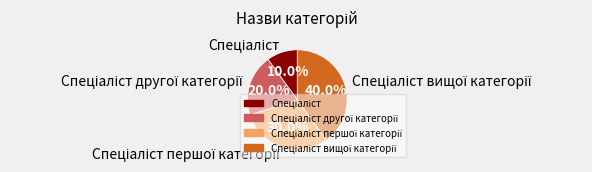

Is there any slice that represents more than half of the pie?

No